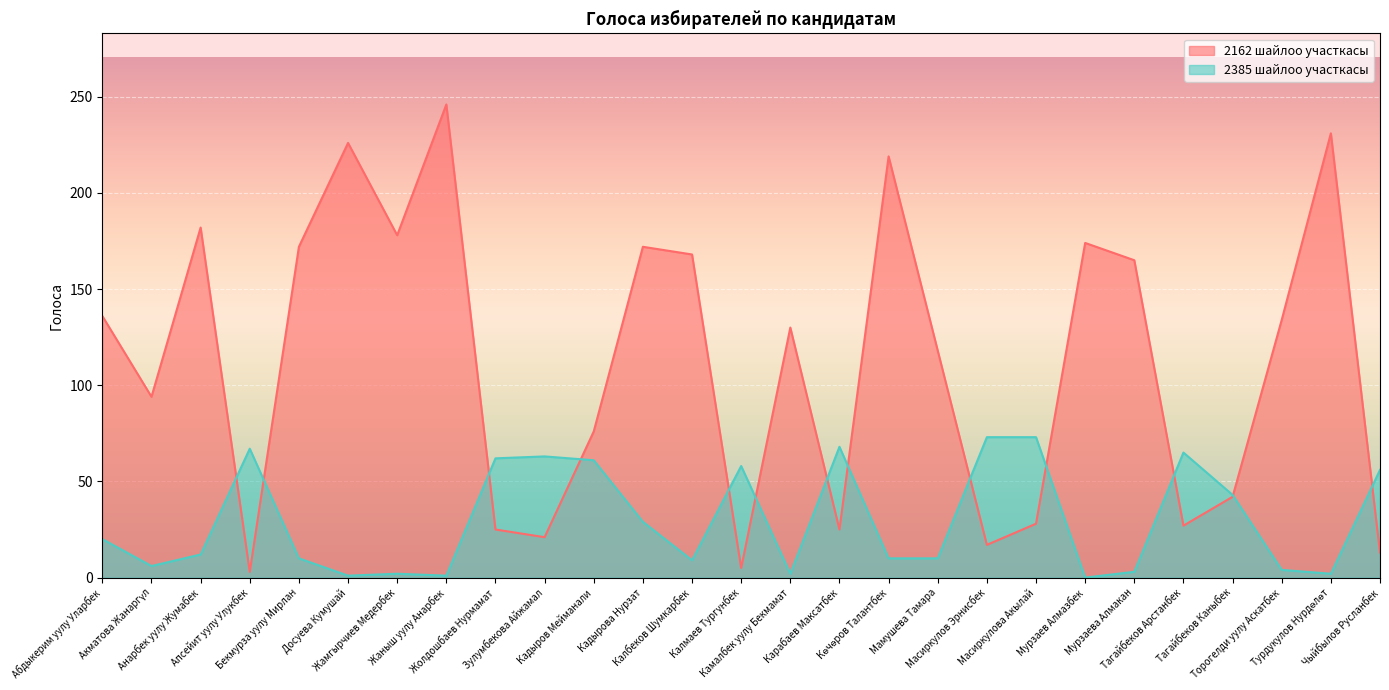

What is the difference between the maximum and second lowest values in the 2162 шайлоо участкасы series?

241